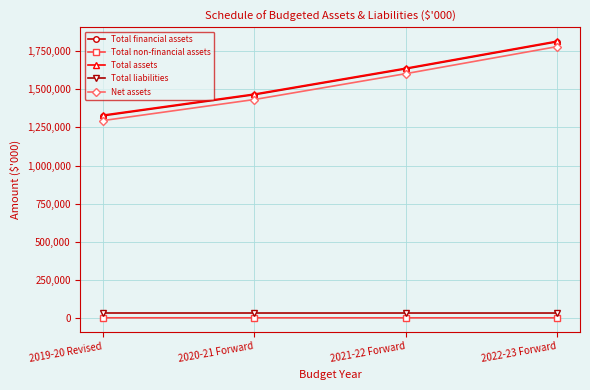

How many data points in Total non-financial assets are less than 4076?

2